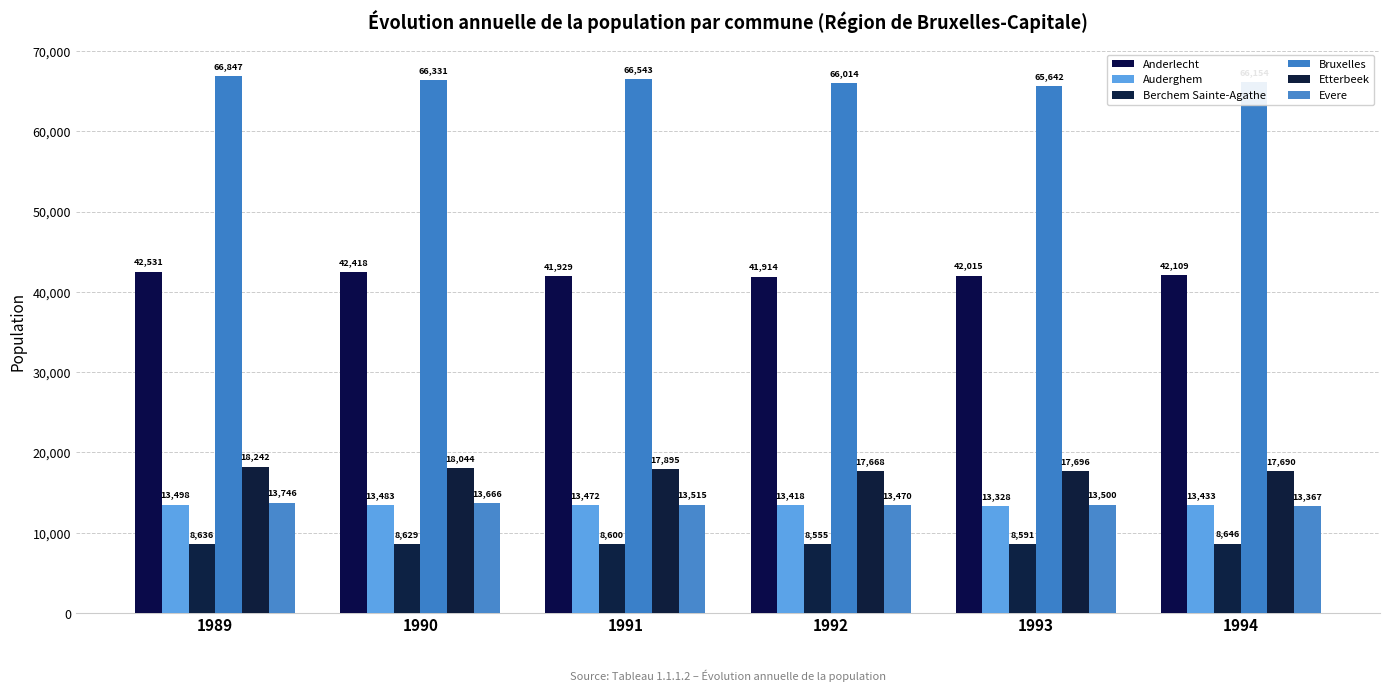

Where does the Bruxelles series first go above 66331?

1989